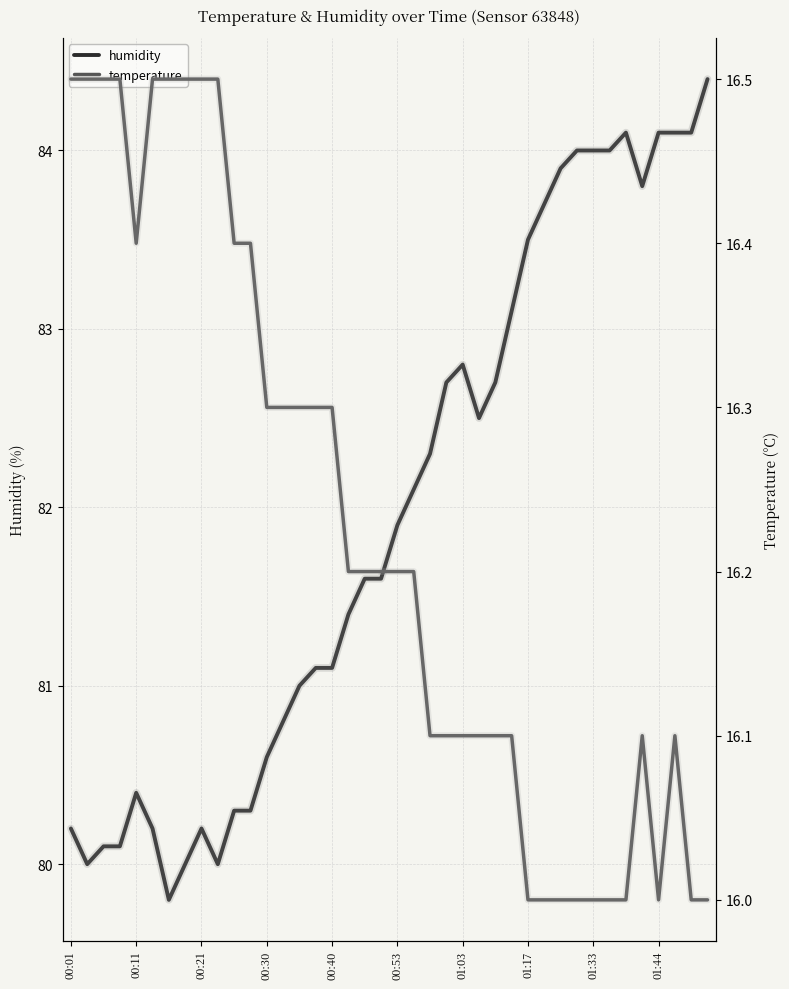

True or false: humidity and temperature intersect in this chart.

False